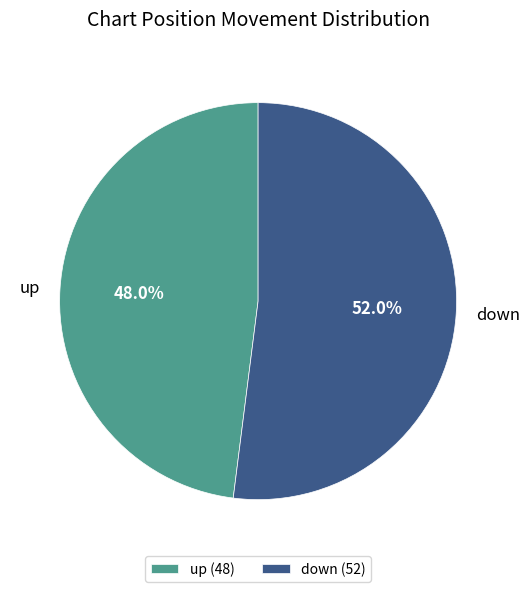

Which has a higher value, down or up?

down